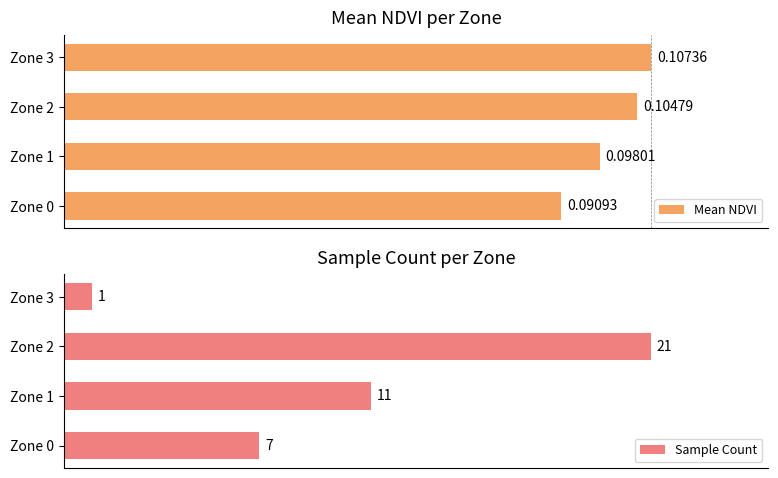

Between Zone 0 and Zone 1, which series saw the biggest shift?

Sample Count